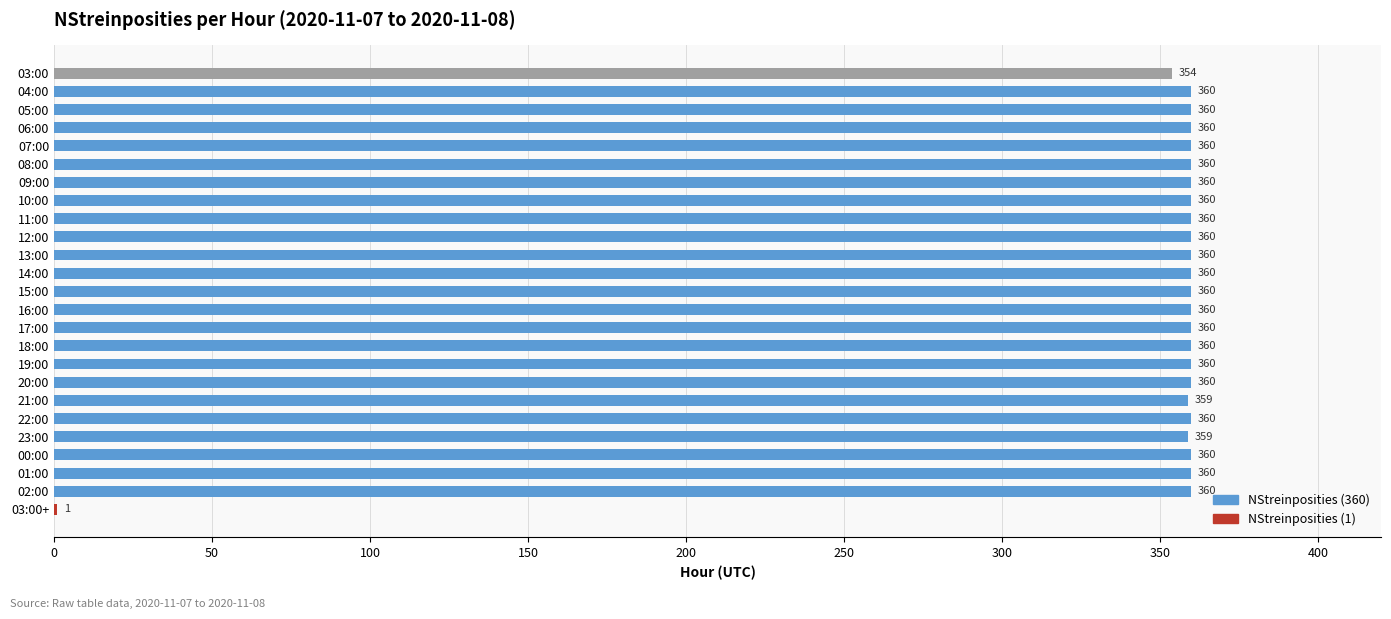

What is the approximate value at 14:00, to the nearest 5?

360